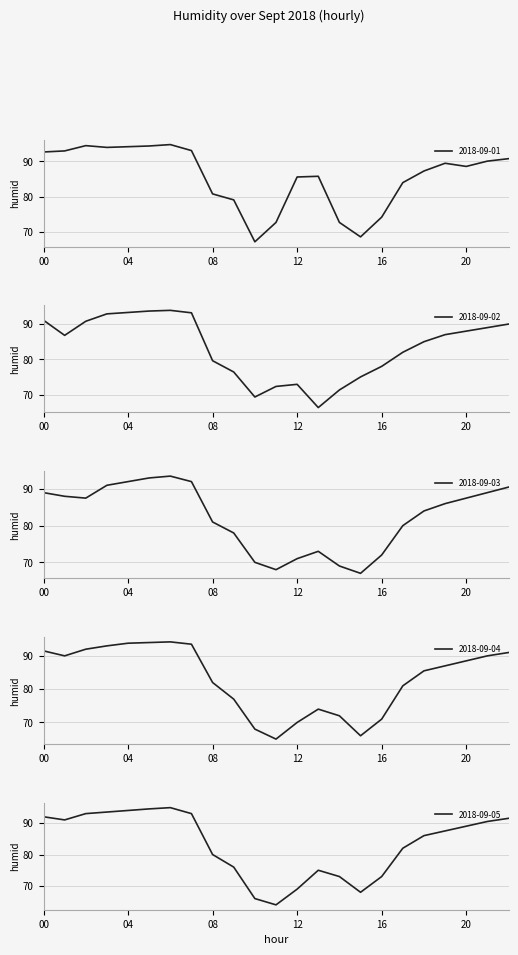

Is it true that 2018-09-03 equals 38.9 at 20?

False